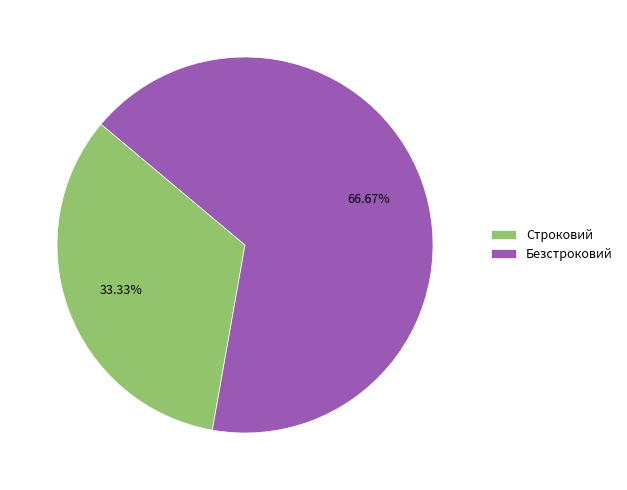

Is it true that Строковий is 42% of the pie?

False